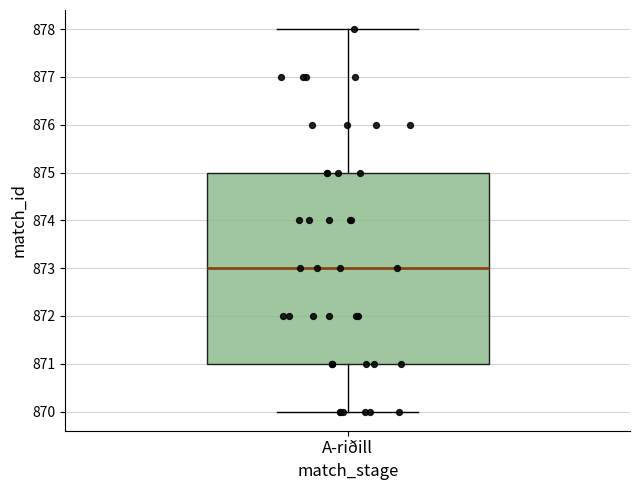

Read this box plot against the y-axis: the position of the median line, the range covered by the box, and the ends of both whiskers. The values are not printed on the chart, so give them approximately, as read against the axis.

median 873, box 871 to 875, whiskers 870 to 878